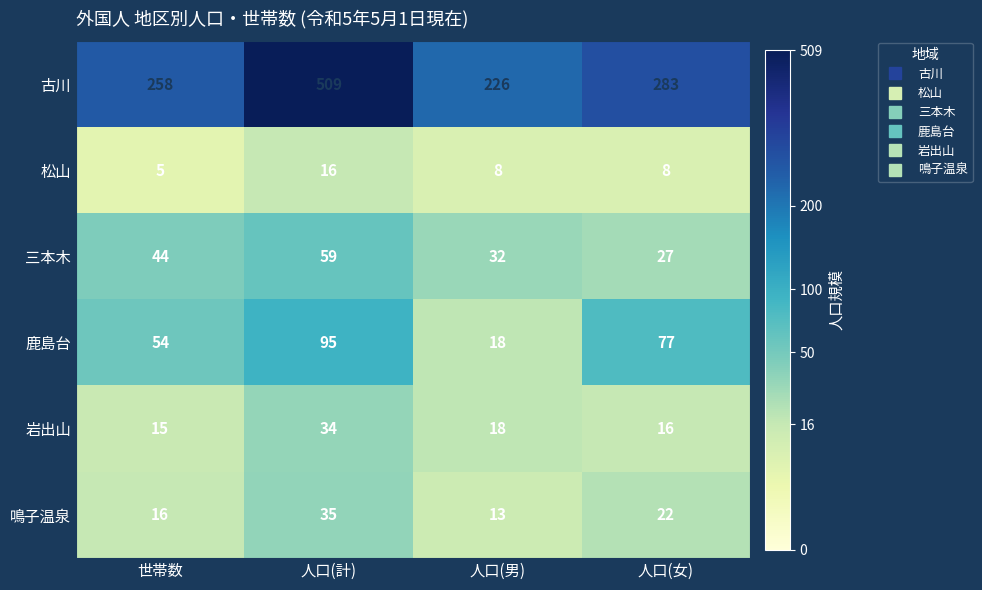

Which series has the largest total across all categories?

古川